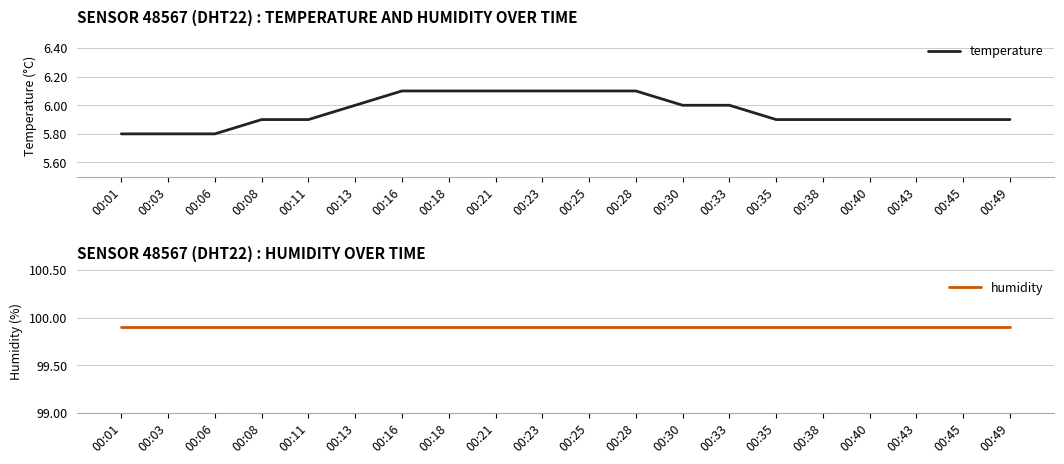

True or false: humidity and temperature intersect in this chart.

False